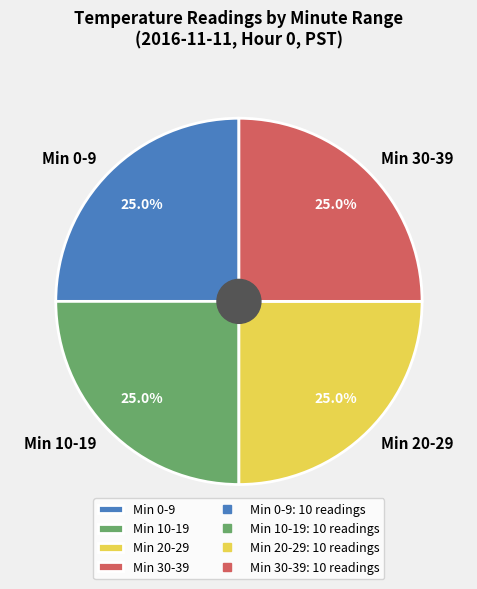

Approximately how many times larger is the value at Min 20-29 compared to Min 10-19?

1.0